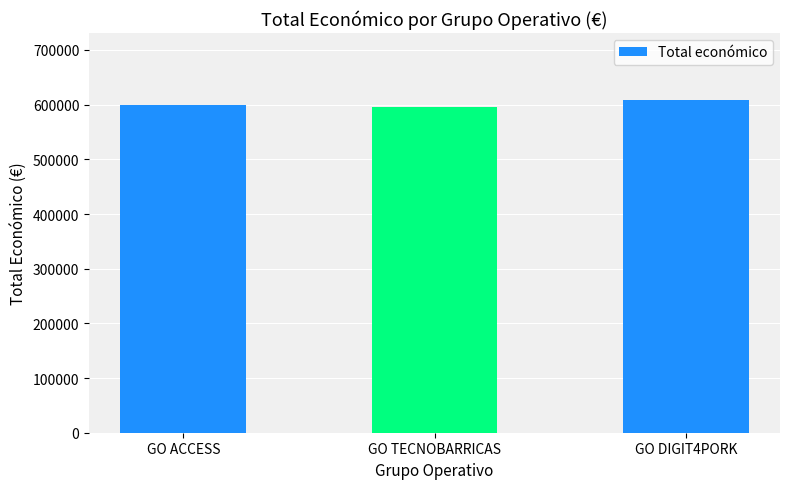

What is the difference between the values at GO TECNOBARRICAS and GO ACCESS?

3395